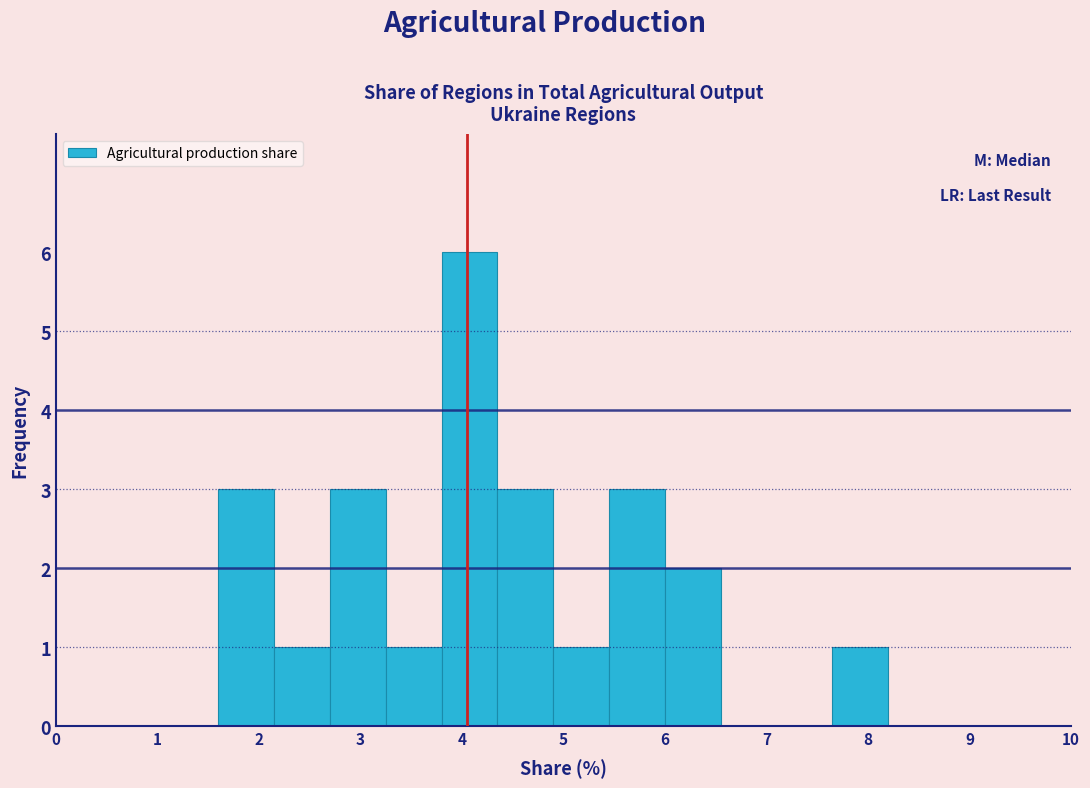

Reading left to right, transcribe this chart: for each bar, give the range it covers on the x-axis and its height. Neither the bar edges nor the heights are printed on the chart, so give them approximately, as read against the axes.

1.60 to 2.15: 3
2.15 to 2.70: 1
2.70 to 3.25: 3
3.25 to 3.80: 1
3.80 to 4.35: 6
4.35 to 4.90: 3
4.90 to 5.45: 1
5.45 to 6.00: 3
6.00 to 6.55: 2
6.55 to 7.10: 0
7.10 to 7.65: 0
7.65 to 8.20: 1